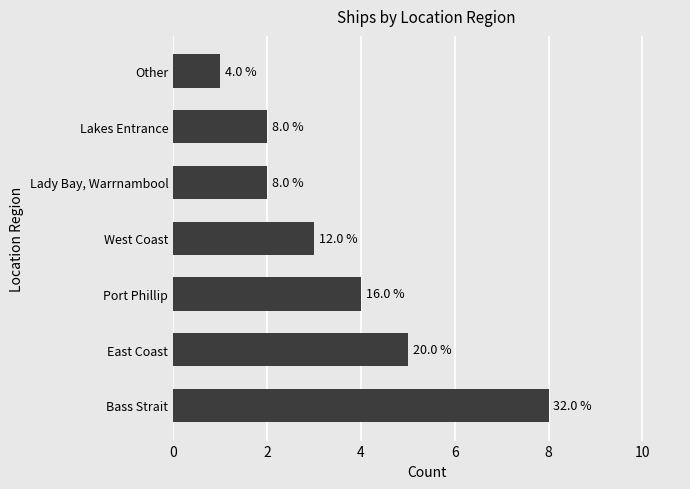

What is the difference between the second highest and second lowest values?

3